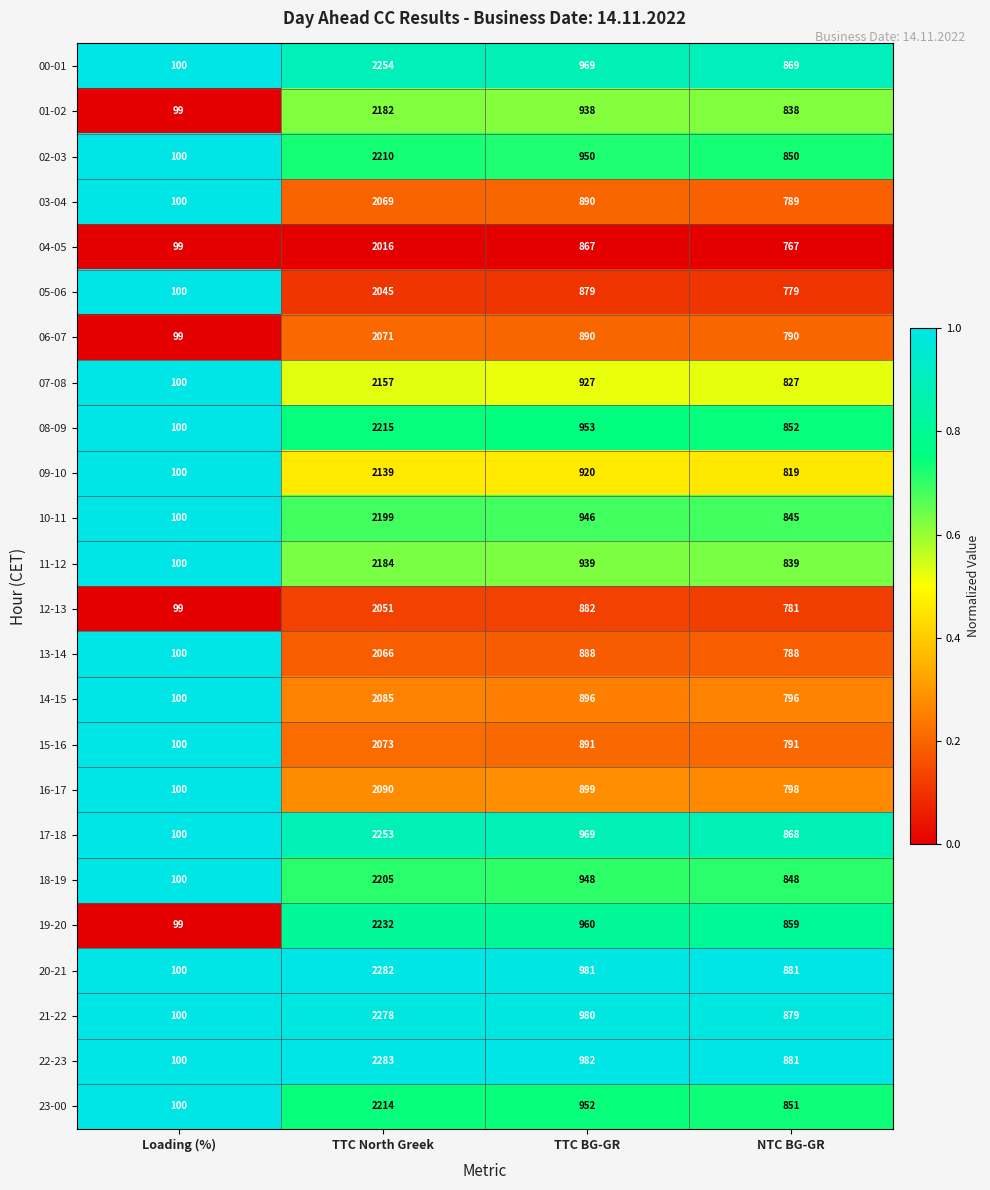

The value of 16-17 at TTC North Greek is 1387. True or false?

False